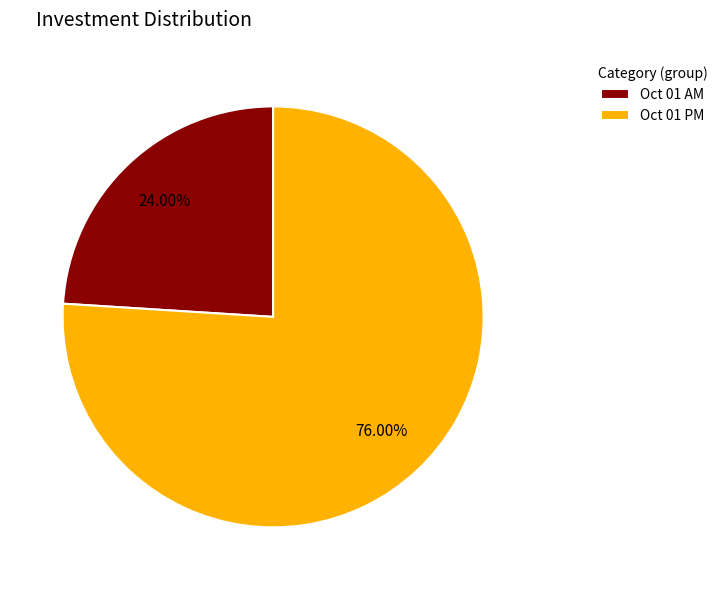

Is the sum of Oct 01 PM and Oct 01 AM greater than half?

Yes